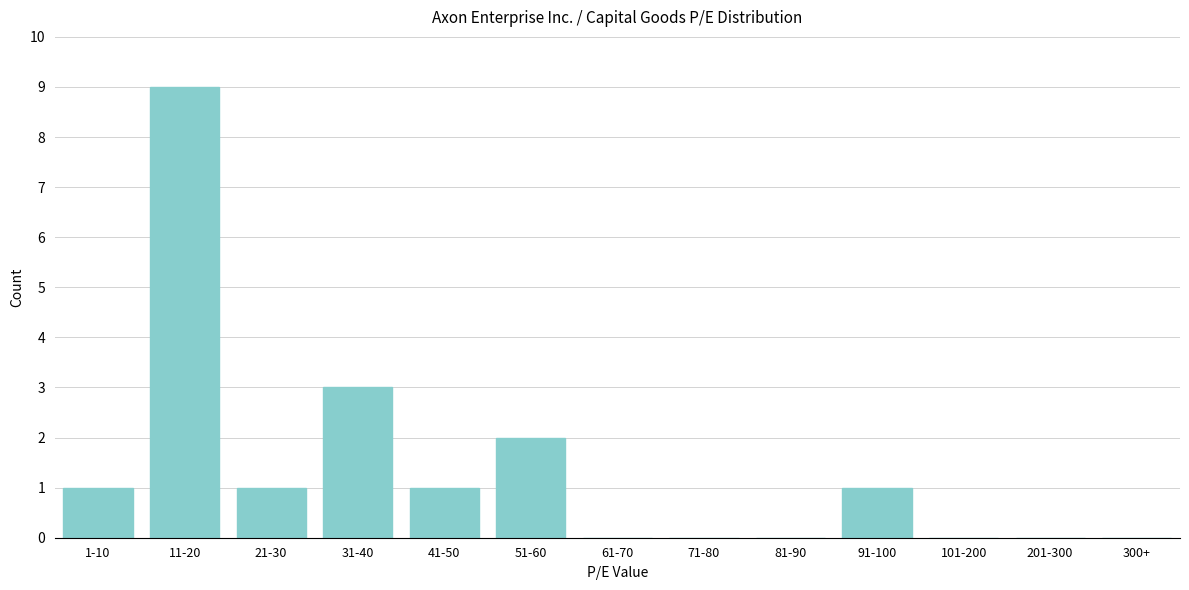

Reading left to right, what are all the values shown in this chart?

1-10=1	11-20=9	21-30=1	31-40=3	41-50=1	51-60=2	61-70=0	71-80=0	81-90=0	91-100=1	101-200=0	201-300=0	300+=0